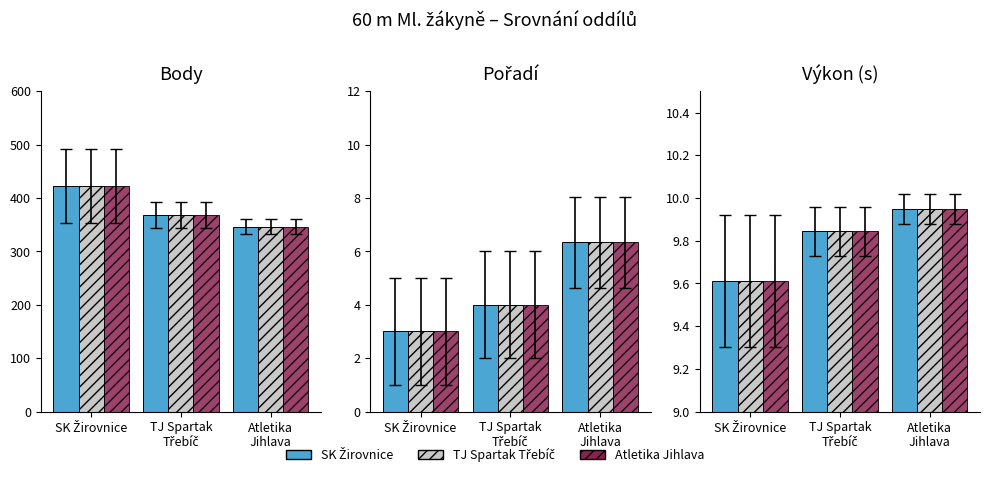

What is the total value across all series at TJ Spartak
Třebíč?

29.5